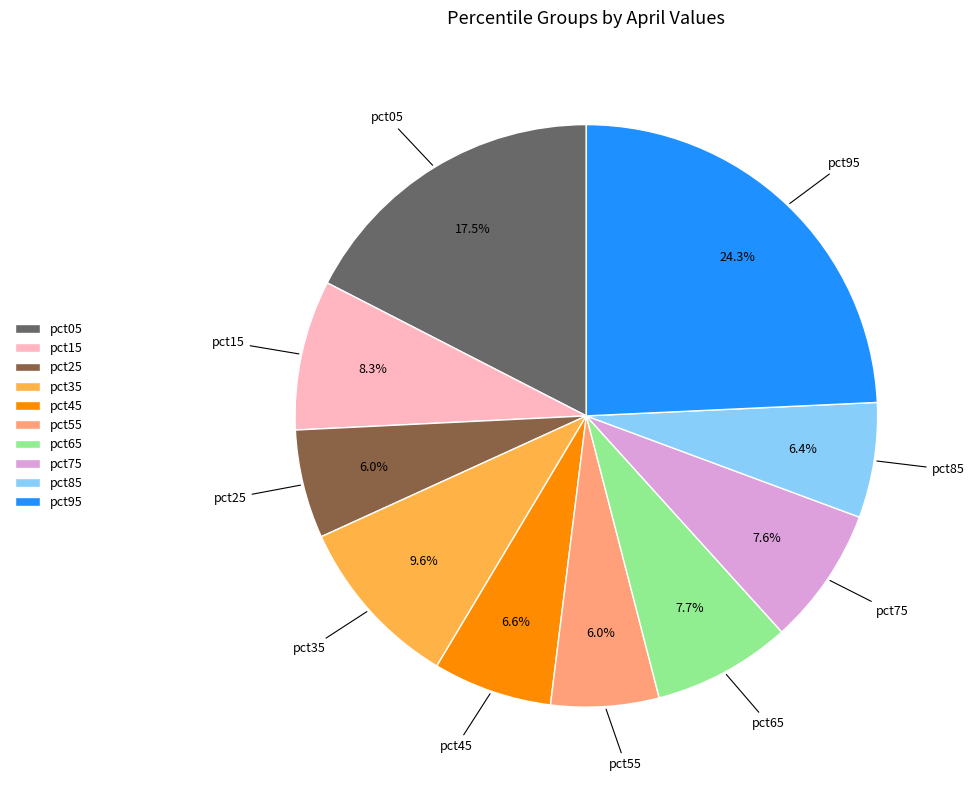

Which slice is the largest?

pct95